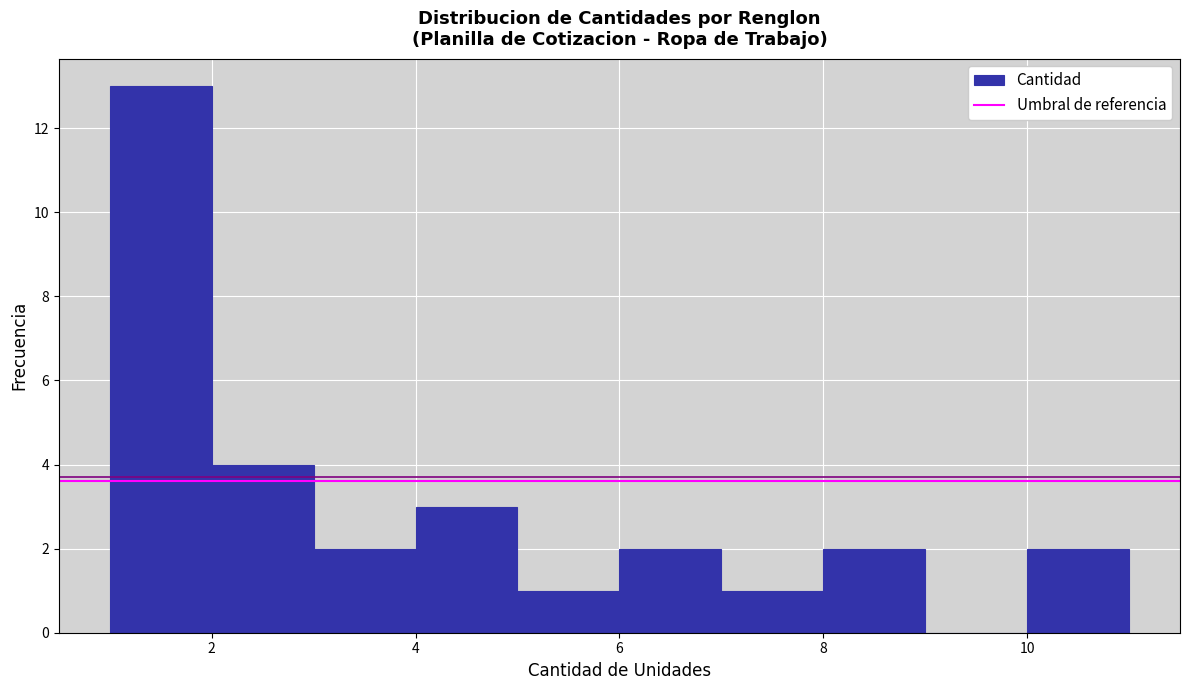

Which range on the x-axis has the tallest bar?

1 to 2